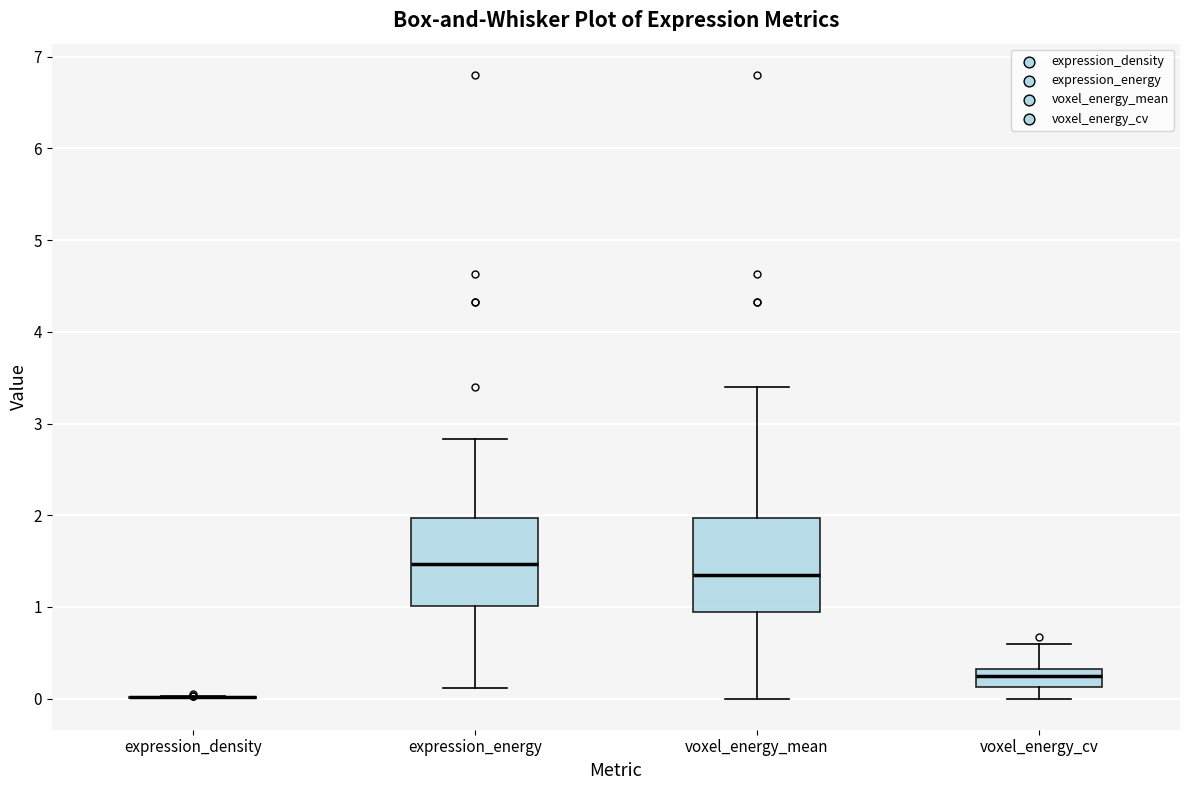

Where is the upper edge of the box for voxel_energy_cv on the y-axis? The values are not printed on the chart, so give them approximately, as read against the axis.

0.3